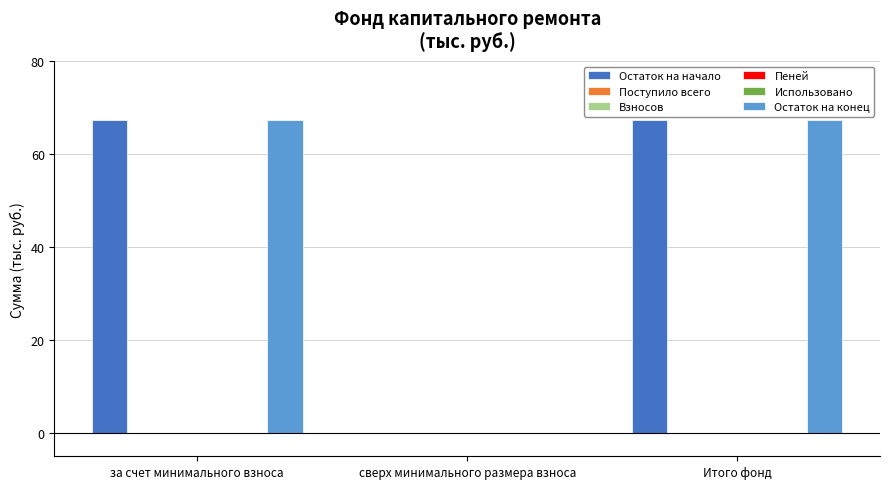

How many positive values does the Остаток на конец series have?

2